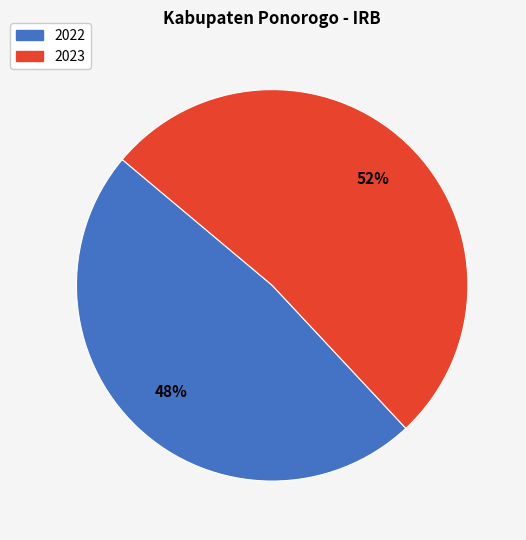

Is there any slice that represents more than half of the pie?

Yes